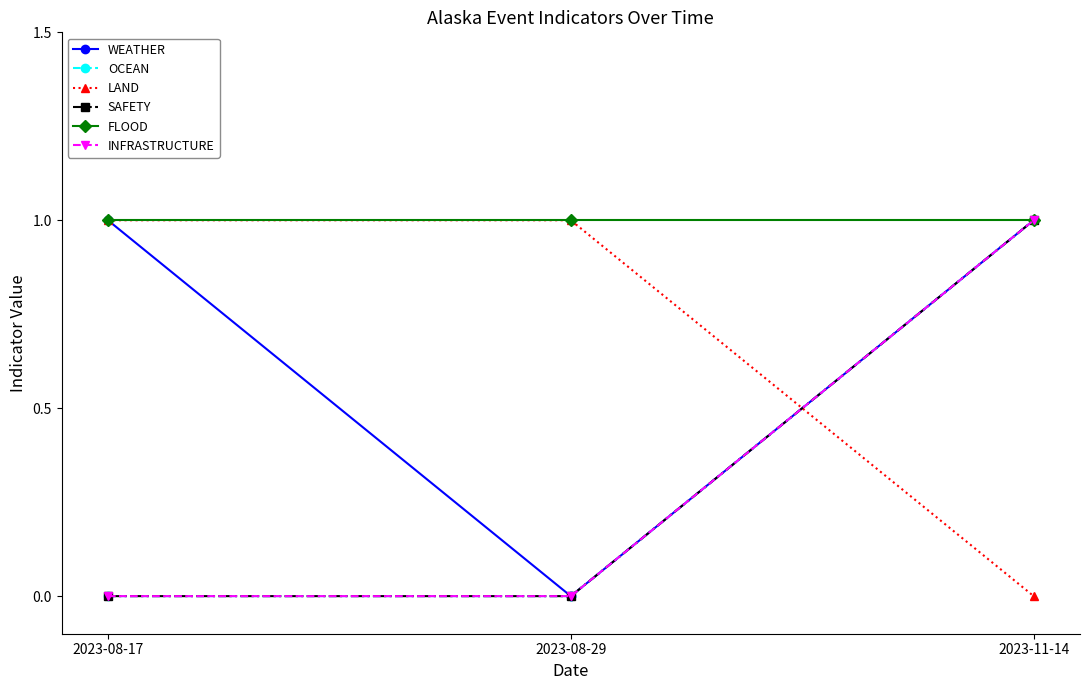

At which label is WEATHER closest to 0?

2023-08-29